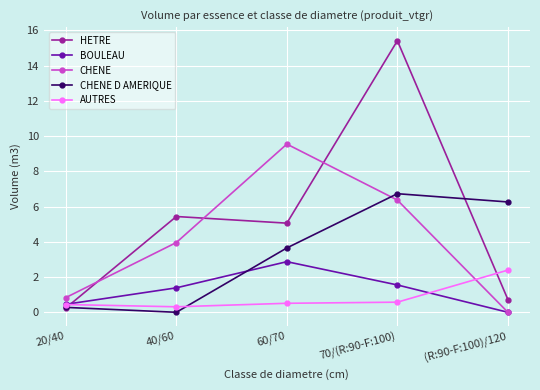

Is it true that CHENE equals 1.2 at 40/60?

False